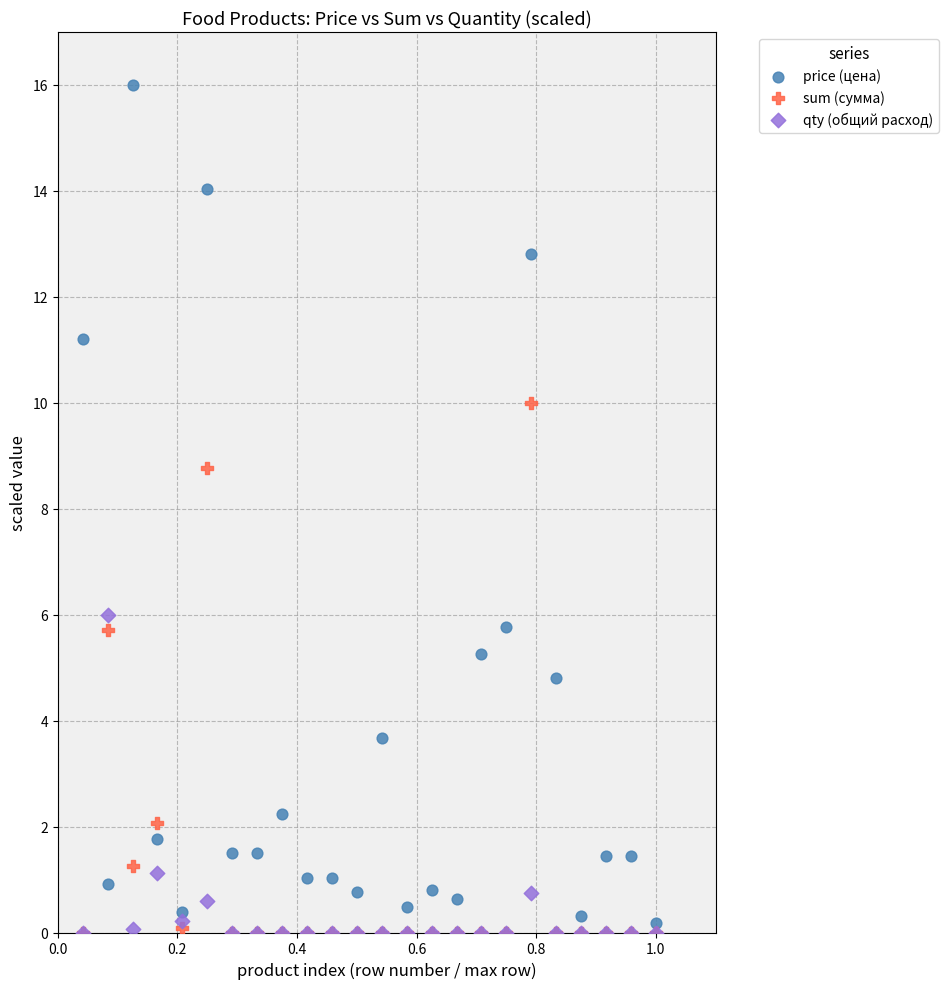

Across all series, what Y value is closest to 8?

8.8